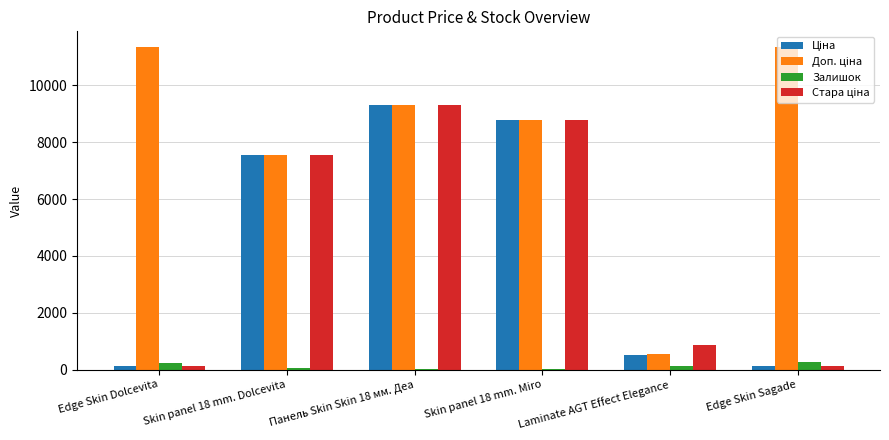

What is the greatest value displayed?

11334.0